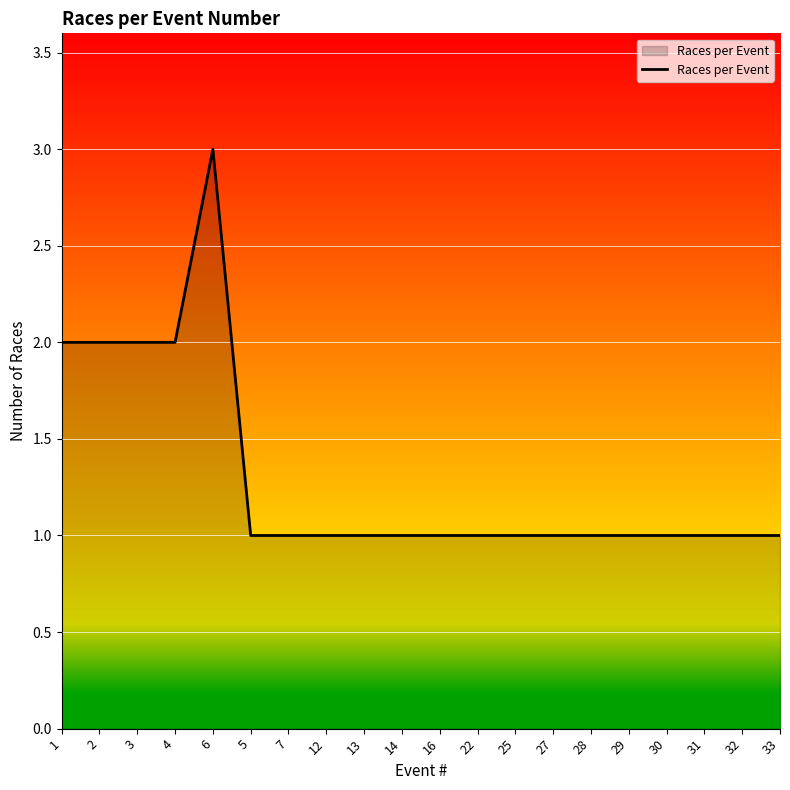

True or false: the data shows 1 at 27.

True